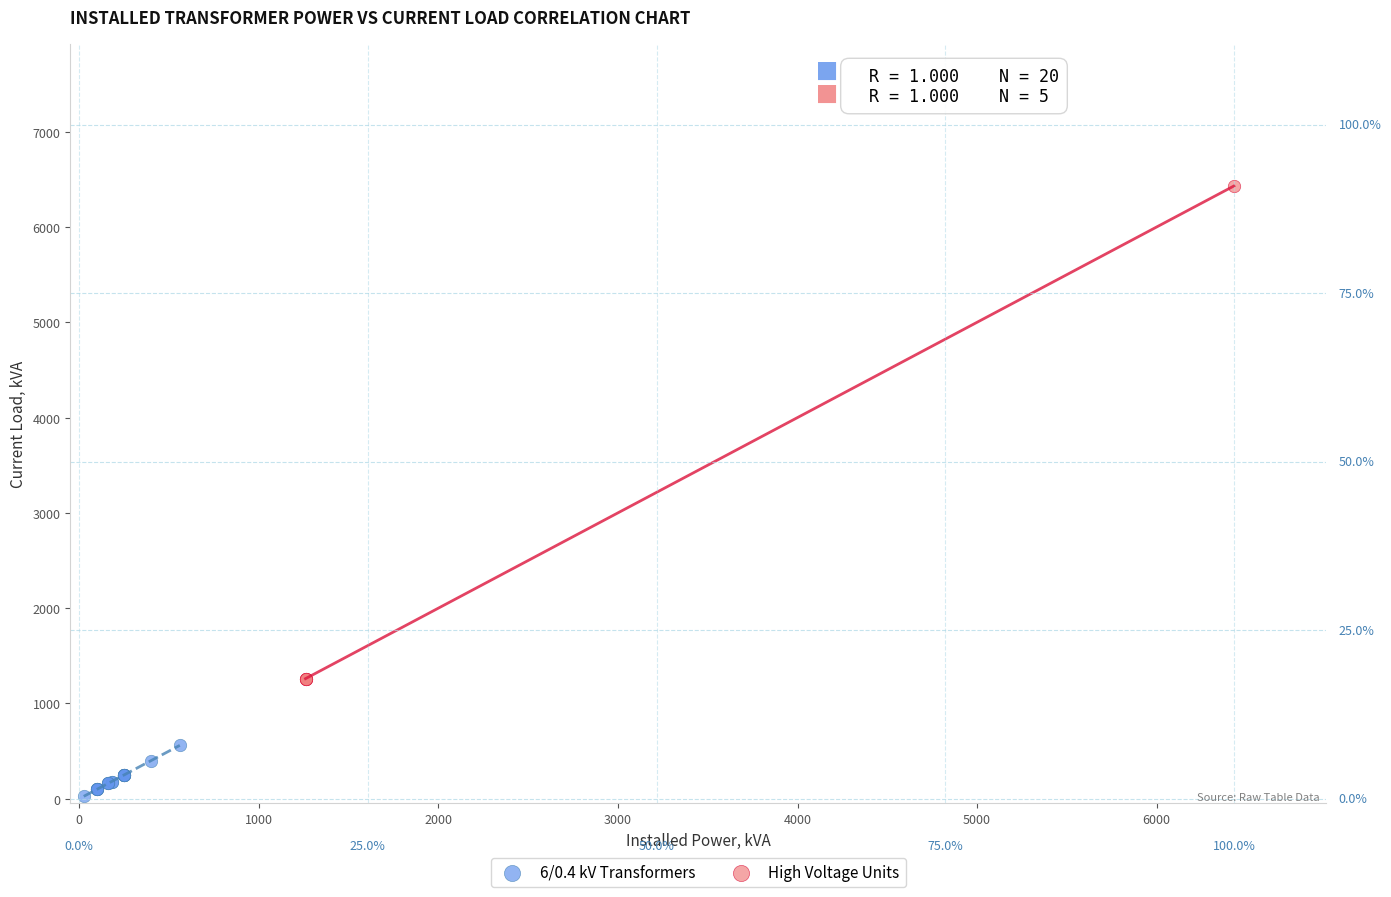

Which series contains the lowest Y value?

6/0.4 kV Transformers